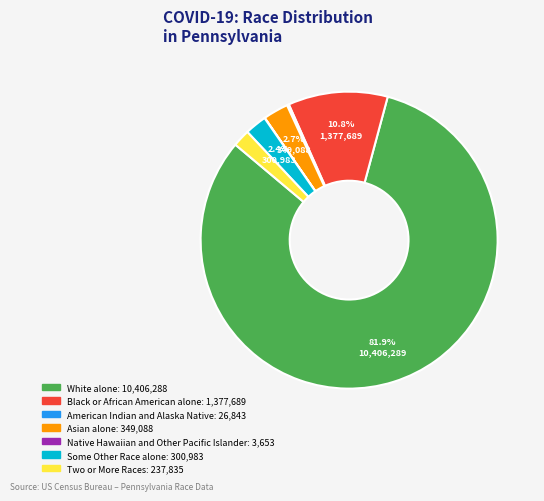

What portion of the pie excludes Black or African American alone?

89.2%